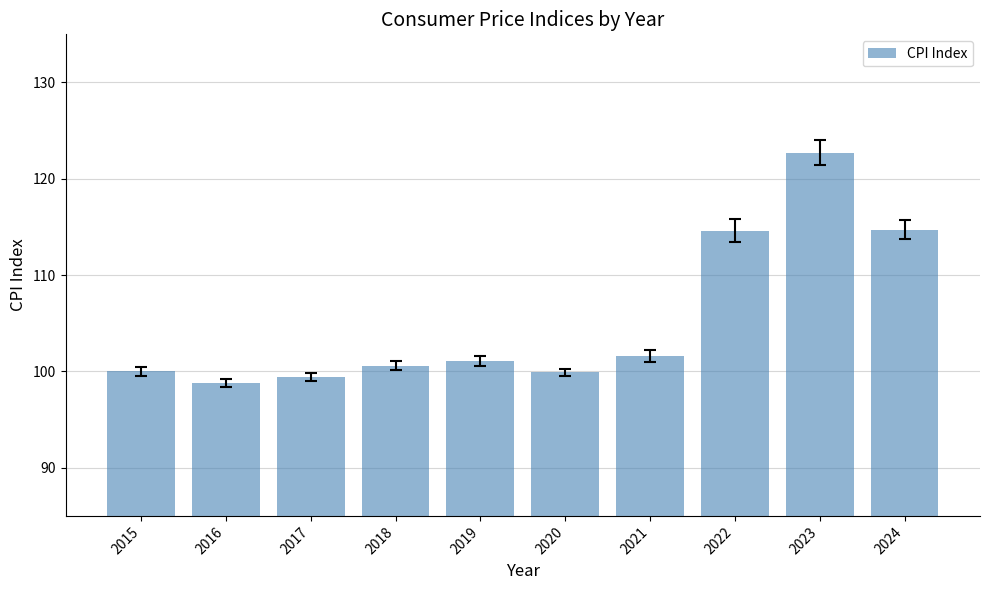

What is the minimum value shown in the chart?

98.8